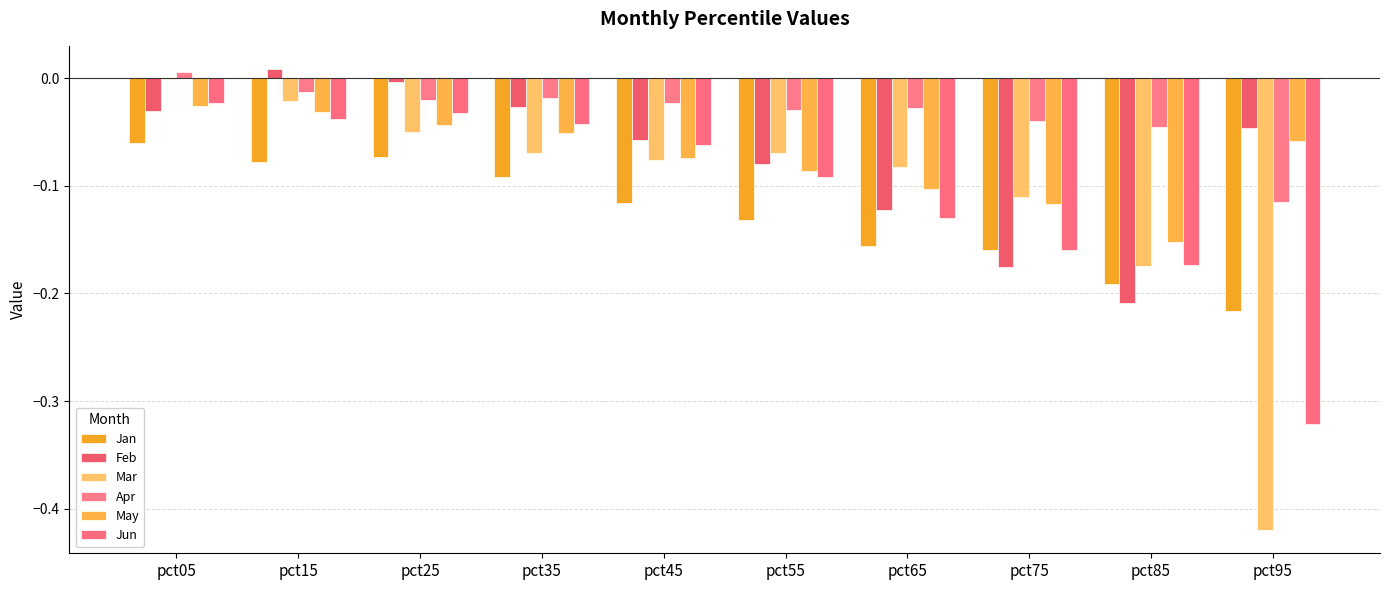

Reading left to right, list all the values displayed in this chart.

Jan: -0.1	-0.1	-0.1	-0.1	-0.1	-0.1	-0.2	-0.2	-0.2	-0.2
Feb: -0.0	0.0	-0.0	-0.0	-0.1	-0.1	-0.1	-0.2	-0.2	-0.0
Mar: -0.0	-0.0	-0.1	-0.1	-0.1	-0.1	-0.1	-0.1	-0.2	-0.4
Apr: 0.0	-0.0	-0.0	-0.0	-0.0	-0.0	-0.0	-0.0	-0.0	-0.1
May: -0.0	-0.0	-0.0	-0.1	-0.1	-0.1	-0.1	-0.1	-0.2	-0.1
Jun: -0.0	-0.0	-0.0	-0.0	-0.1	-0.1	-0.1	-0.2	-0.2	-0.3